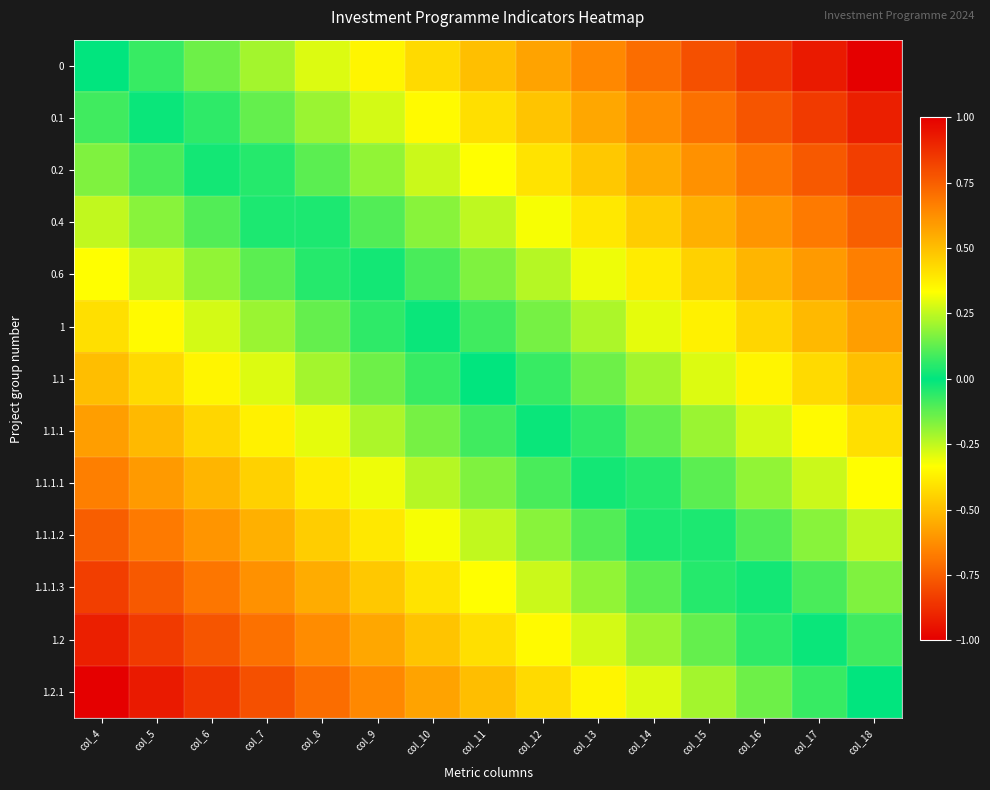

Reading left to right, extract all data points from this chart.

0: col_4=0.0	col_5=-0.1	col_6=-0.1	col_7=-0.2	col_8=-0.3	col_9=-0.4	col_10=-0.4	col_11=-0.5	col_12=-0.6	col_13=-0.6	col_14=-0.7	col_15=-0.8	col_16=-0.9	col_17=-0.9	col_18=-1.0
0.1: col_4=0.1	col_5=0.0	col_6=-0.1	col_7=-0.1	col_8=-0.2	col_9=-0.3	col_10=-0.3	col_11=-0.4	col_12=-0.5	col_13=-0.6	col_14=-0.6	col_15=-0.7	col_16=-0.8	col_17=-0.8	col_18=-0.9
0.2: col_4=0.2	col_5=0.1	col_6=0.0	col_7=-0.0	col_8=-0.1	col_9=-0.2	col_10=-0.3	col_11=-0.3	col_12=-0.4	col_13=-0.5	col_14=-0.5	col_15=-0.6	col_16=-0.7	col_17=-0.8	col_18=-0.8
0.4: col_4=0.2	col_5=0.2	col_6=0.1	col_7=0.0	col_8=-0.0	col_9=-0.1	col_10=-0.2	col_11=-0.2	col_12=-0.3	col_13=-0.4	col_14=-0.5	col_15=-0.5	col_16=-0.6	col_17=-0.7	col_18=-0.8
0.6: col_4=0.3	col_5=0.3	col_6=0.2	col_7=0.1	col_8=0.0	col_9=-0.0	col_10=-0.1	col_11=-0.2	col_12=-0.2	col_13=-0.3	col_14=-0.4	col_15=-0.5	col_16=-0.5	col_17=-0.6	col_18=-0.7
1: col_4=0.4	col_5=0.3	col_6=0.3	col_7=0.2	col_8=0.1	col_9=0.1	col_10=-0.0	col_11=-0.1	col_12=-0.2	col_13=-0.2	col_14=-0.3	col_15=-0.4	col_16=-0.4	col_17=-0.5	col_18=-0.6
1.1: col_4=0.5	col_5=0.4	col_6=0.4	col_7=0.3	col_8=0.2	col_9=0.1	col_10=0.1	col_11=0.0	col_12=-0.1	col_13=-0.1	col_14=-0.2	col_15=-0.3	col_16=-0.4	col_17=-0.4	col_18=-0.5
1.1.1: col_4=0.6	col_5=0.5	col_6=0.4	col_7=0.4	col_8=0.3	col_9=0.2	col_10=0.2	col_11=0.1	col_12=0.0	col_13=-0.1	col_14=-0.1	col_15=-0.2	col_16=-0.3	col_17=-0.3	col_18=-0.4
1.1.1.1: col_4=0.7	col_5=0.6	col_6=0.5	col_7=0.5	col_8=0.4	col_9=0.3	col_10=0.2	col_11=0.2	col_12=0.1	col_13=0.0	col_14=-0.0	col_15=-0.1	col_16=-0.2	col_17=-0.3	col_18=-0.3
1.1.1.2: col_4=0.8	col_5=0.7	col_6=0.6	col_7=0.5	col_8=0.5	col_9=0.4	col_10=0.3	col_11=0.2	col_12=0.2	col_13=0.1	col_14=0.0	col_15=-0.0	col_16=-0.1	col_17=-0.2	col_18=-0.2
1.1.1.3: col_4=0.8	col_5=0.8	col_6=0.7	col_7=0.6	col_8=0.5	col_9=0.5	col_10=0.4	col_11=0.3	col_12=0.3	col_13=0.2	col_14=0.1	col_15=0.0	col_16=-0.0	col_17=-0.1	col_18=-0.2
1.2: col_4=0.9	col_5=0.8	col_6=0.8	col_7=0.7	col_8=0.6	col_9=0.6	col_10=0.5	col_11=0.4	col_12=0.3	col_13=0.3	col_14=0.2	col_15=0.1	col_16=0.1	col_17=-0.0	col_18=-0.1
1.2.1: col_4=1.0	col_5=0.9	col_6=0.9	col_7=0.8	col_8=0.7	col_9=0.6	col_10=0.6	col_11=0.5	col_12=0.4	col_13=0.4	col_14=0.3	col_15=0.2	col_16=0.1	col_17=0.1	col_18=0.0